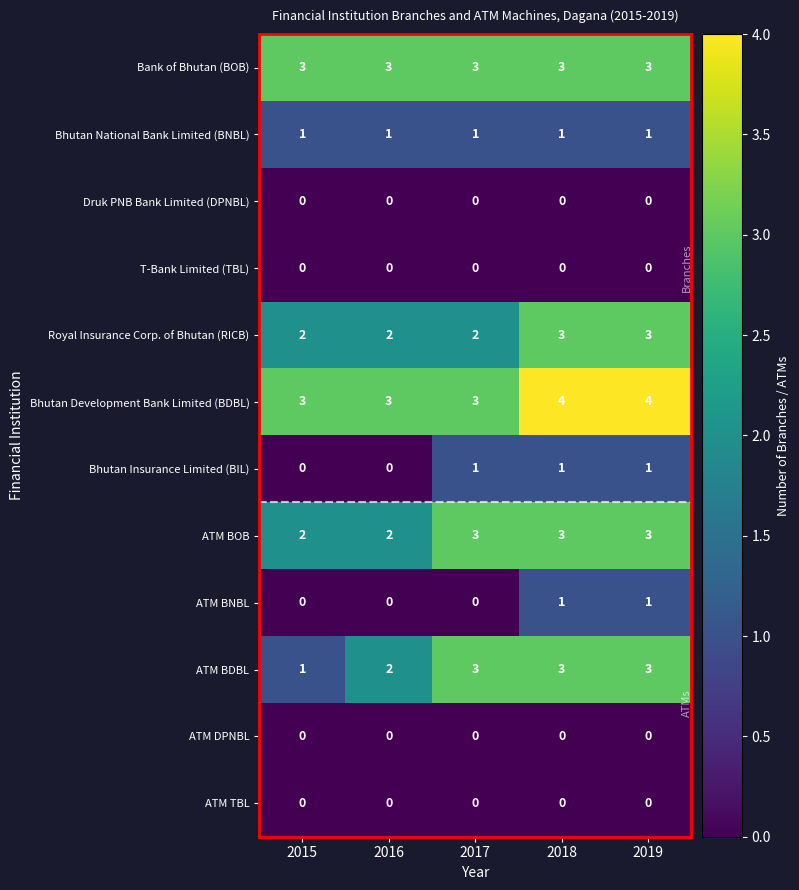

Is it true that Bhutan Insurance Limited (BIL) equals 1 at 2017?

True